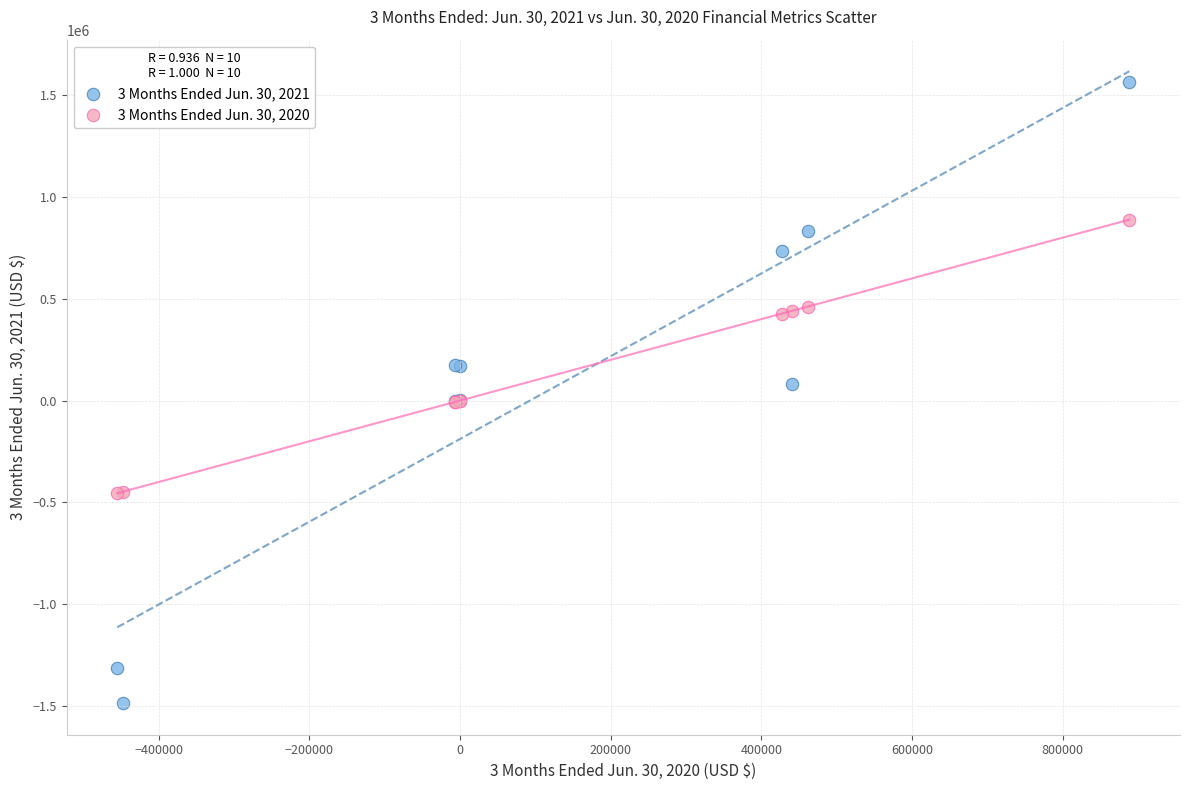

Which series reaches the minimum Y coordinate?

3 Months Ended Jun. 30, 2021